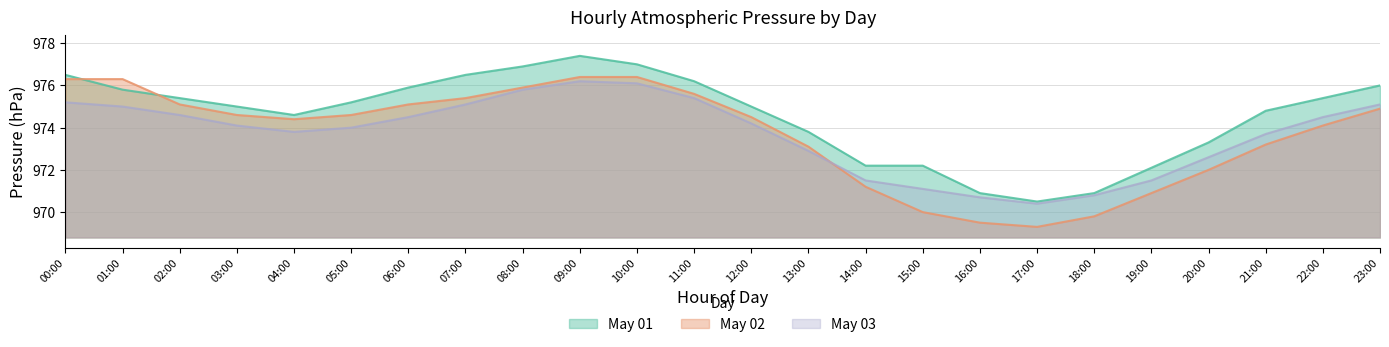

Reading left to right, what are all the values shown in this chart?

May 01: 976.5	975.8	975.4	975.0	974.6	975.2	975.9	976.5	976.9	977.4	977.0	976.2	975.0	973.8	972.2	972.2	970.9	970.5	970.9	972.1	973.3	974.8	975.4	976.0
May 02: 976.3	976.3	975.1	974.6	974.4	974.6	975.1	975.4	975.9	976.4	976.4	975.6	974.5	973.1	971.2	970.0	969.5	969.3	969.8	970.9	972.0	973.2	974.1	974.9
May 03: 975.2	975.0	974.6	974.1	973.8	974.0	974.5	975.1	975.8	976.2	976.1	975.4	974.2	972.9	971.5	971.1	970.7	970.4	970.8	971.5	972.6	973.7	974.5	975.1